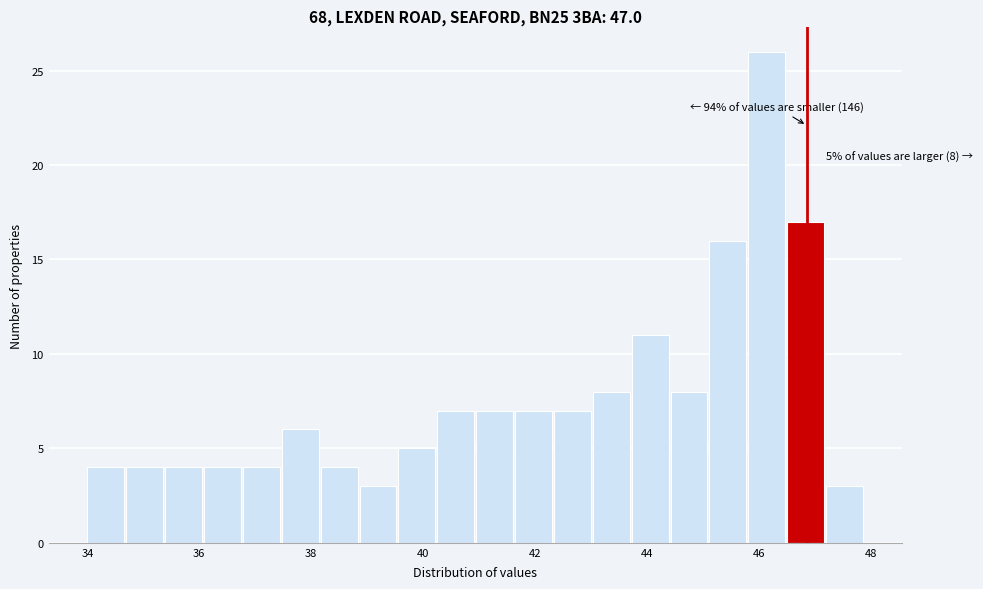

Read against the x-axis, roughly where is the centre of the tallest bar?

46.2